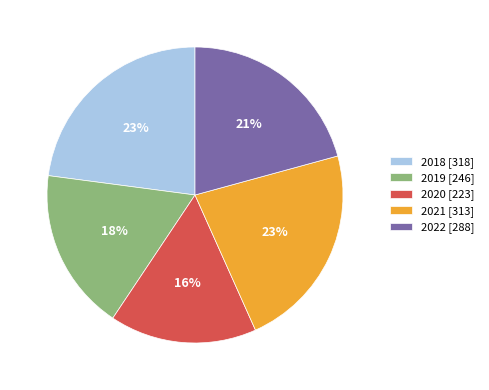

What percentage is the 2018 slice, to the nearest percent?

23%